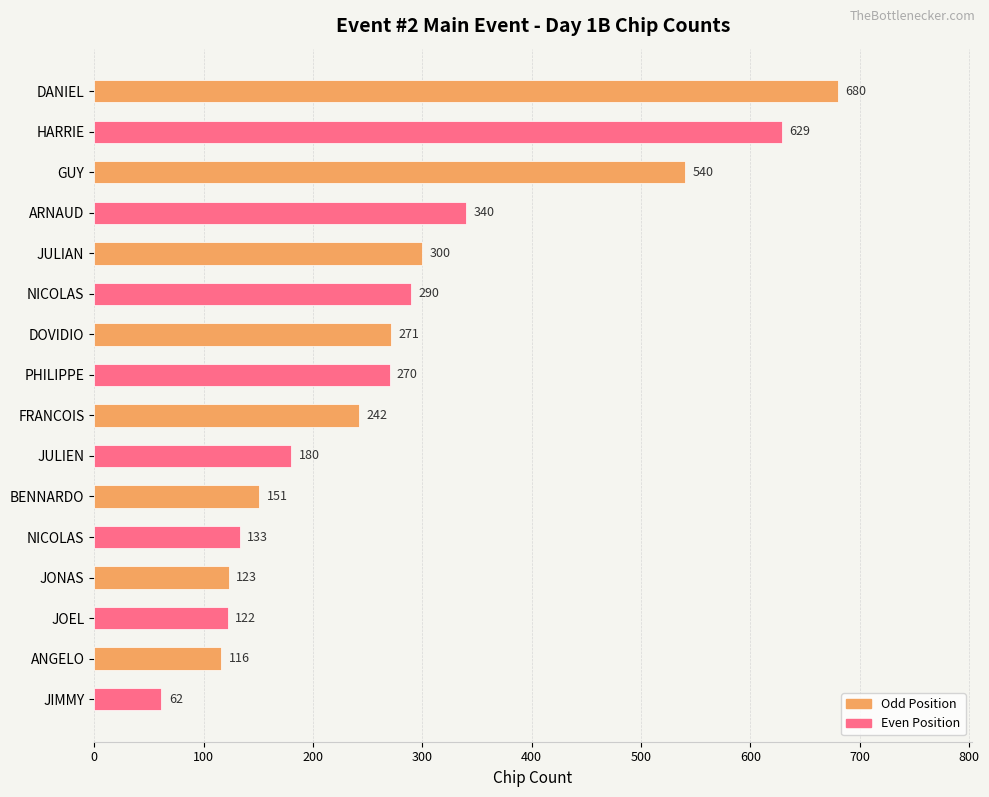

How many bars are there in total?

16